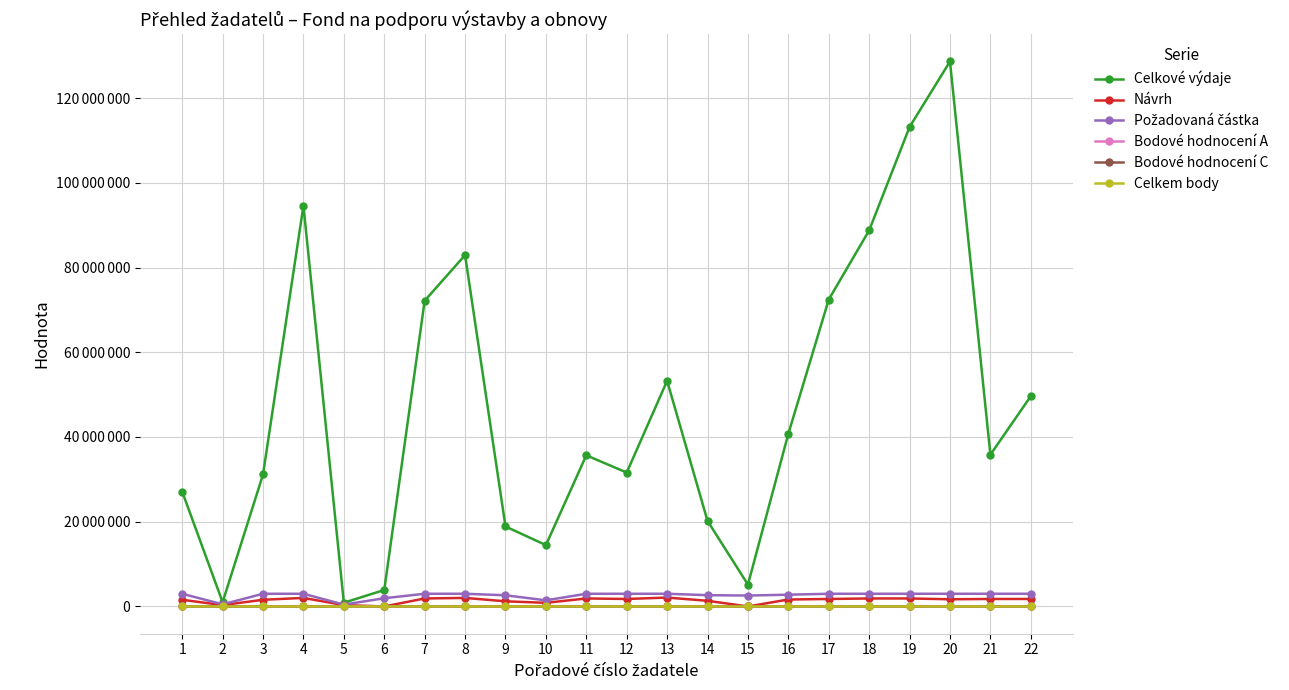

True or false: Bodové hodnocení C and Požadovaná částka intersect in this chart.

False